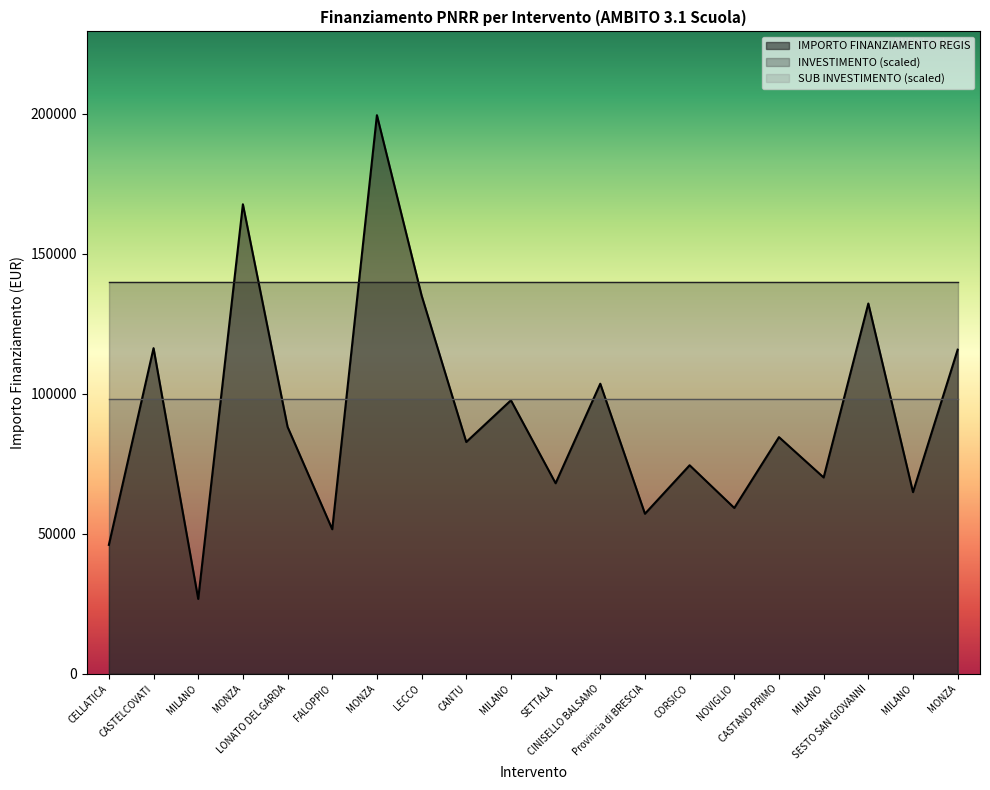

How many lines are shown in the chart?

3